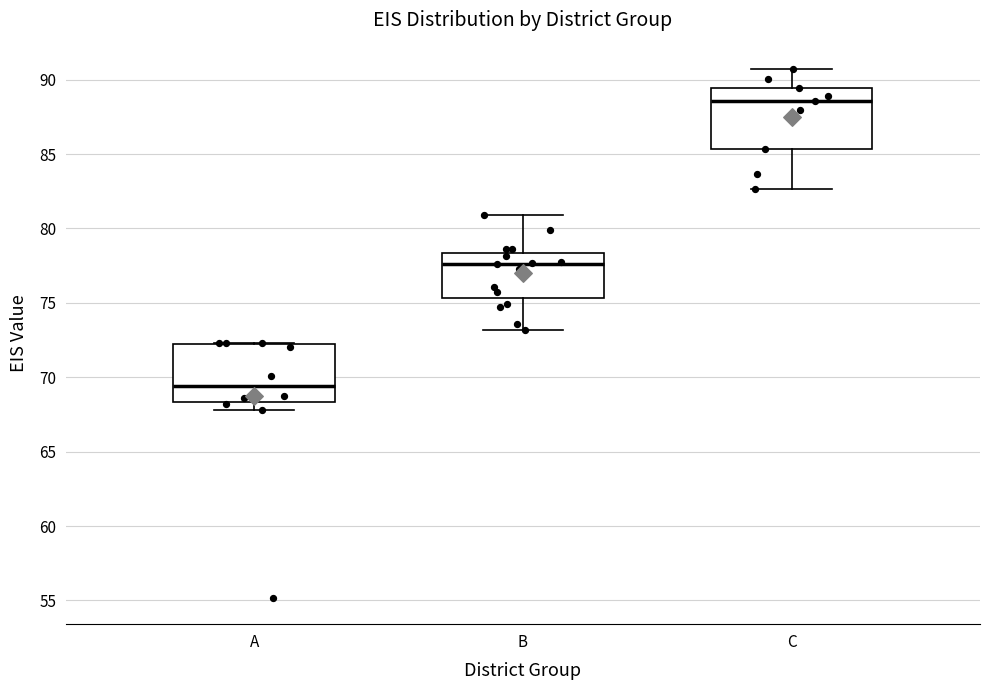

Where does the upper whisker of the box for C end on the y-axis? The values are not printed on the chart, so give them approximately, as read against the axis.

90.5